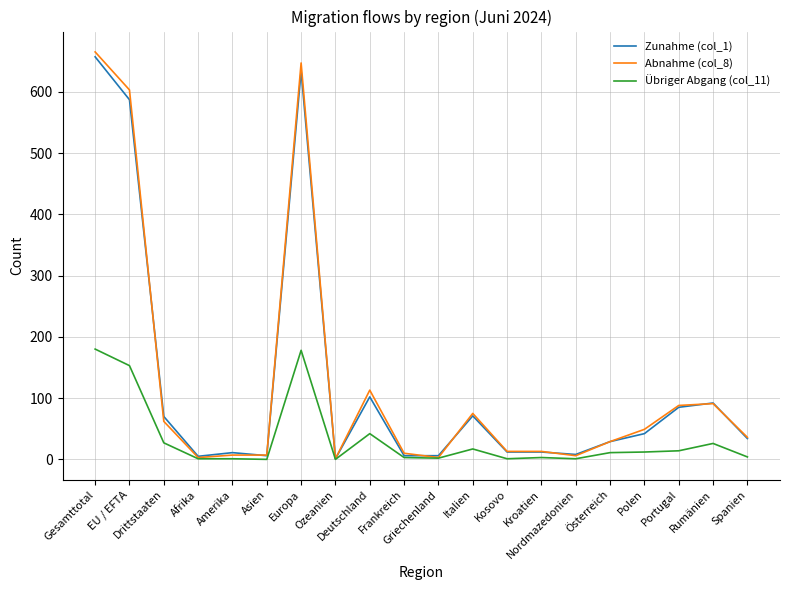

Where does the Zunahme (col_1) series first go above 34?

Gesamttotal